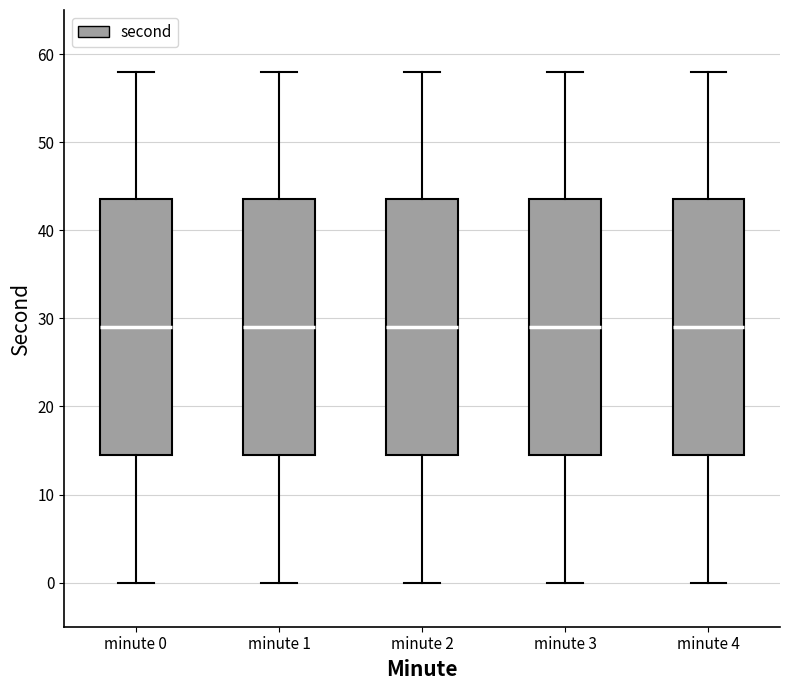

Reading left to right, read every box against the y-axis: the position of its median line, the range the box covers, and the ends of its whiskers. The values are not printed on the chart, so give them approximately, as read against the axis.

minute 0: median 29, box 15 to 44, whiskers 0 to 58
minute 1: median 29, box 15 to 44, whiskers 0 to 58
minute 2: median 29, box 15 to 44, whiskers 0 to 58
minute 3: median 29, box 15 to 44, whiskers 0 to 58
minute 4: median 29, box 15 to 44, whiskers 0 to 58